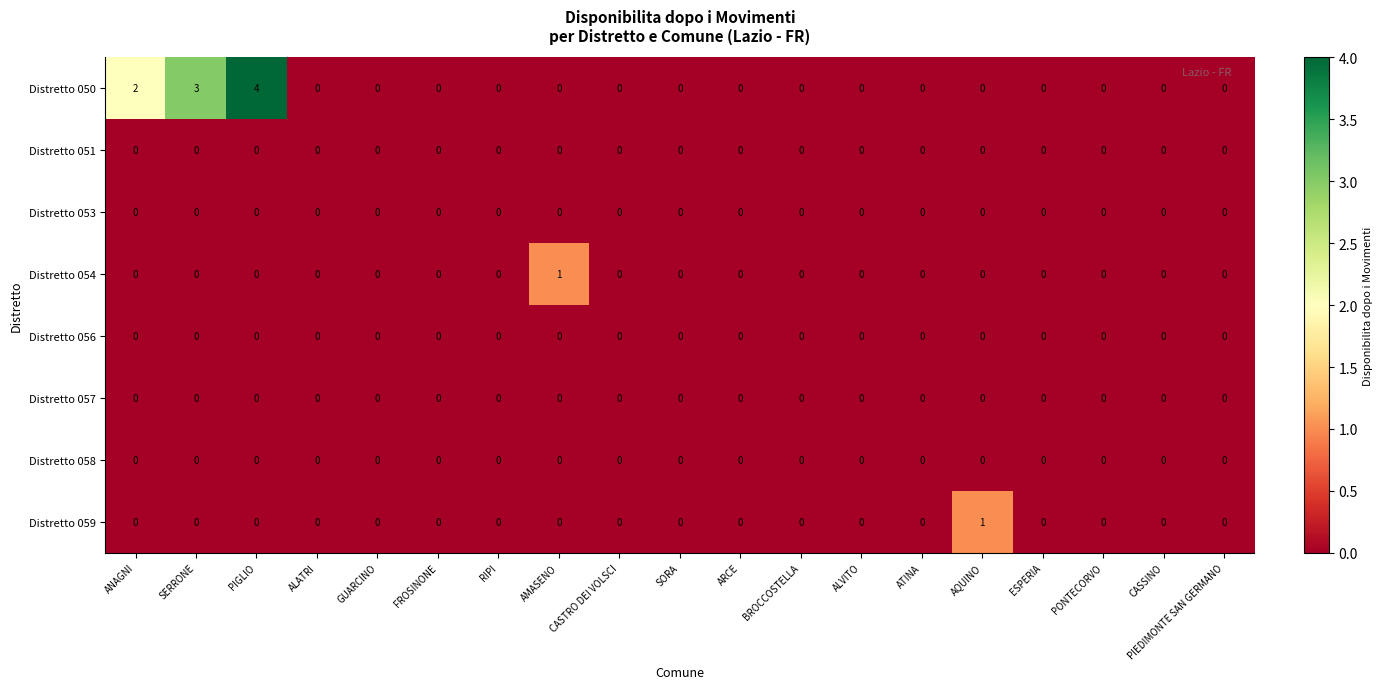

What is the difference between the maximum and minimum values in the Distretto 050 series?

4